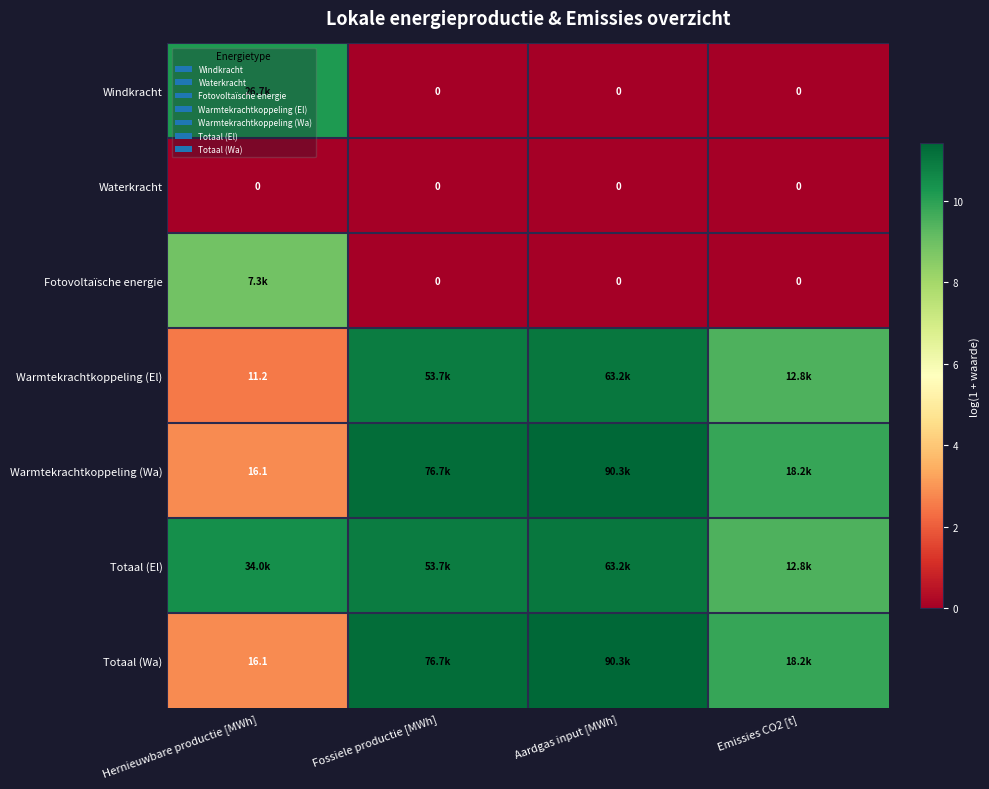

At which label is Totaal (Wa) closest to 7?

Emissies CO2 [t]